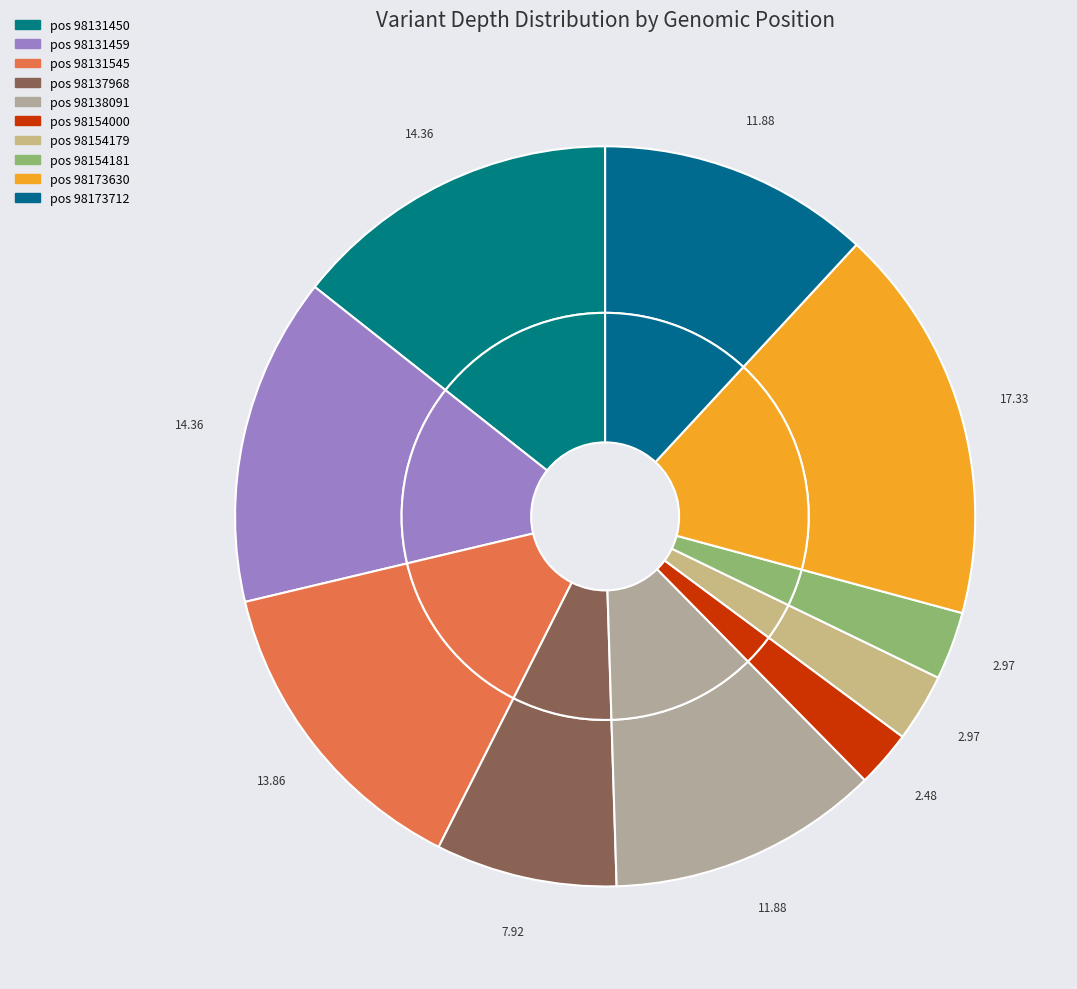

Is there any slice that represents more than half of the pie?

No